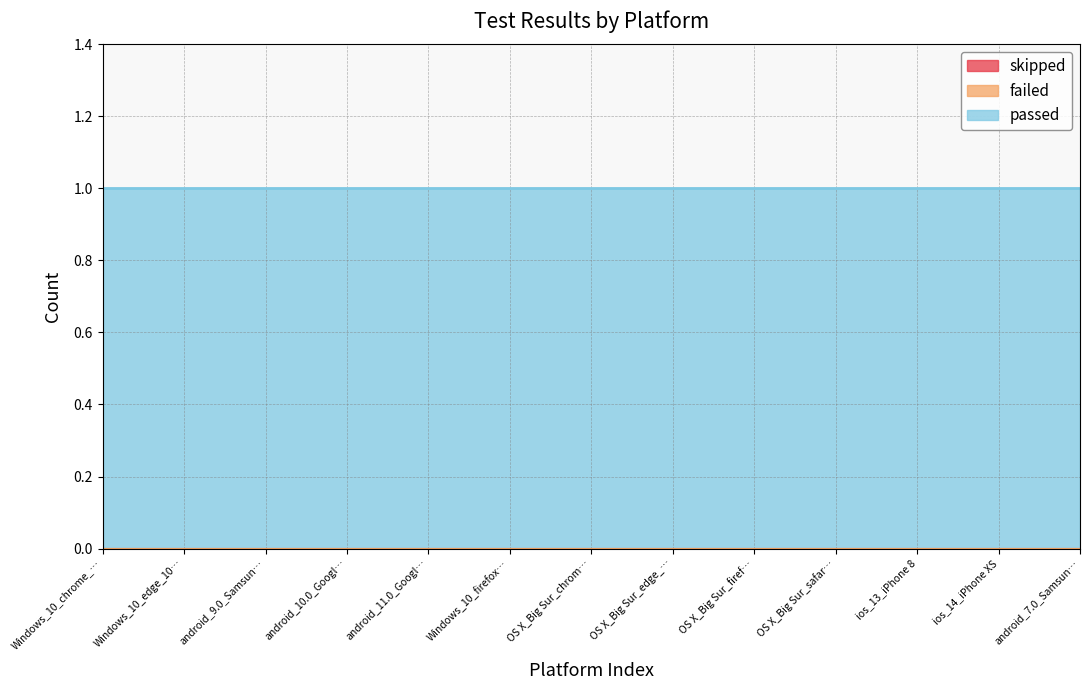

How many distinct data groups are displayed?

3